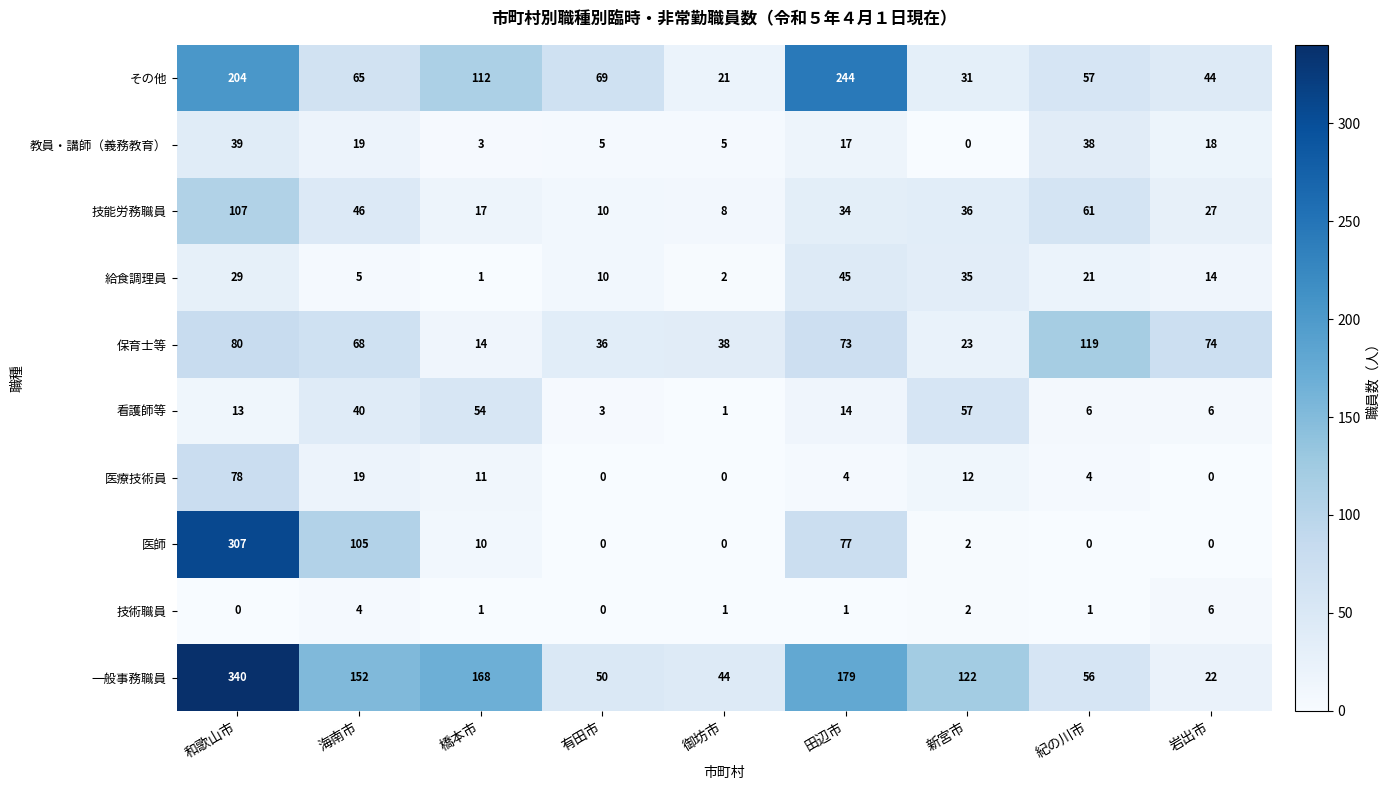

Which category has the highest value in the 医療技術員 series?

和歌山市